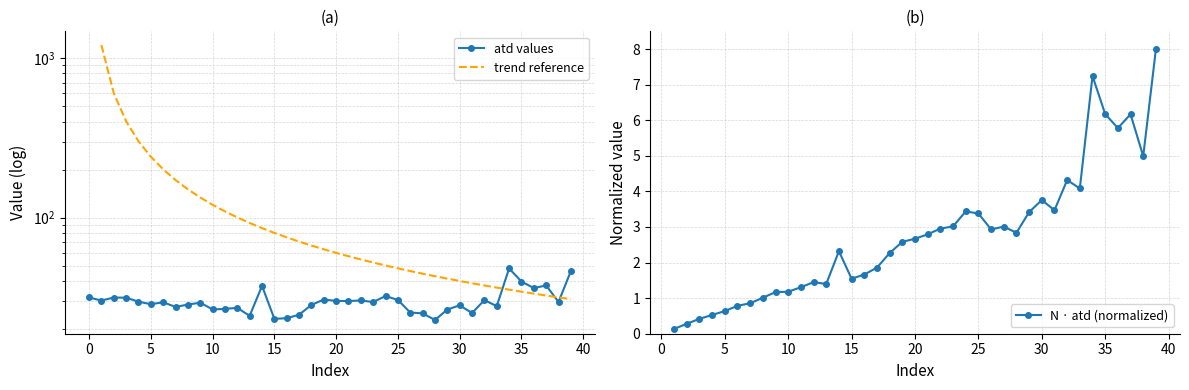

What is the highest value of the N · atd (normalized) series?

8.0